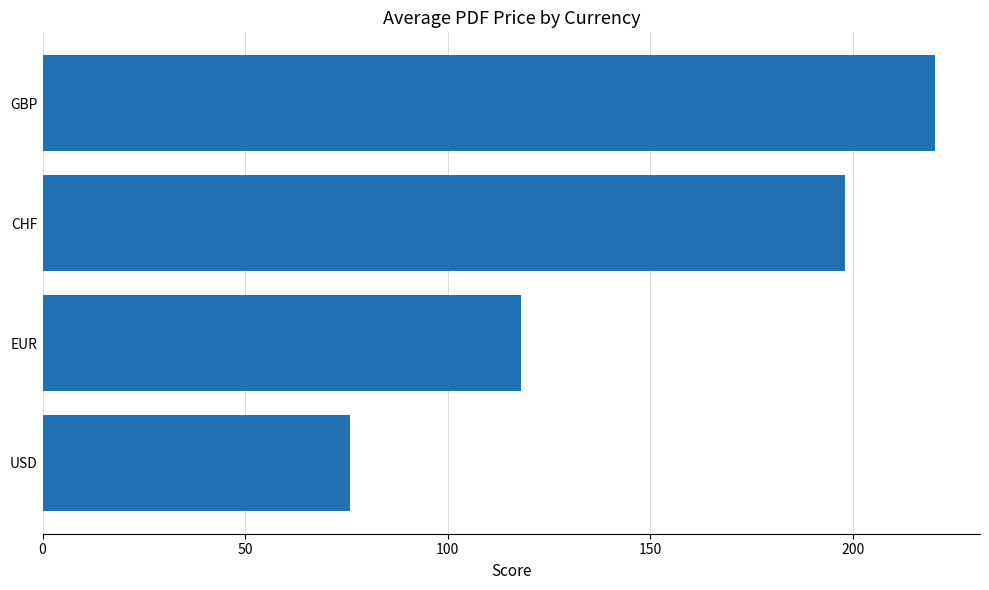

Which has a higher value, GBP or CHF?

GBP